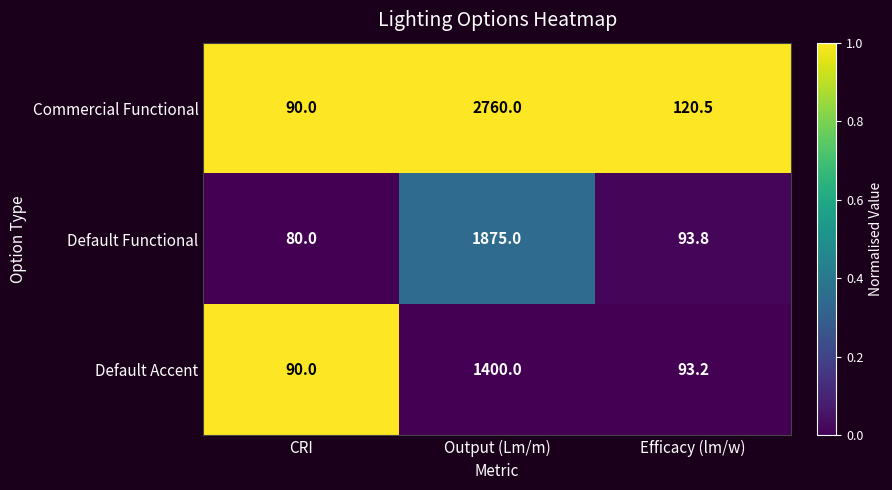

List the series in order of their peak value, lowest first.

Default Accent, Default Functional, Commercial Functional